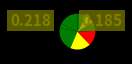

To the nearest percent, what is the difference between the largest and smallest slice percentages?

17%